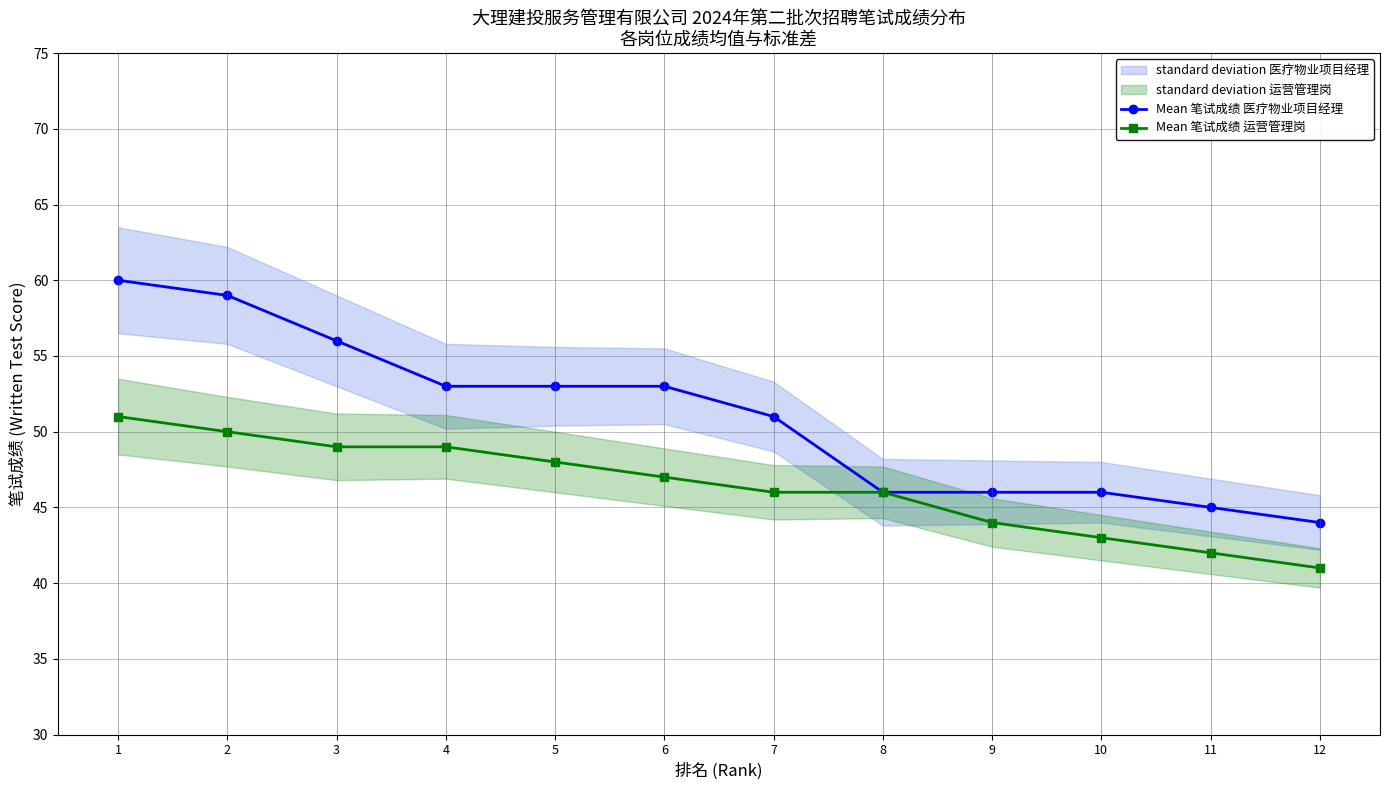

Which category has the lowest value across all series?

12